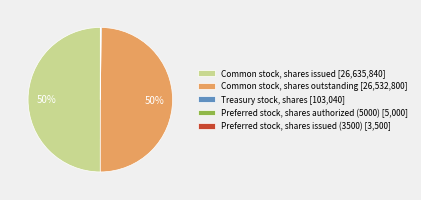

To the nearest percent, what portion does Common stock, shares outstanding [26,532,800] represent?

50%